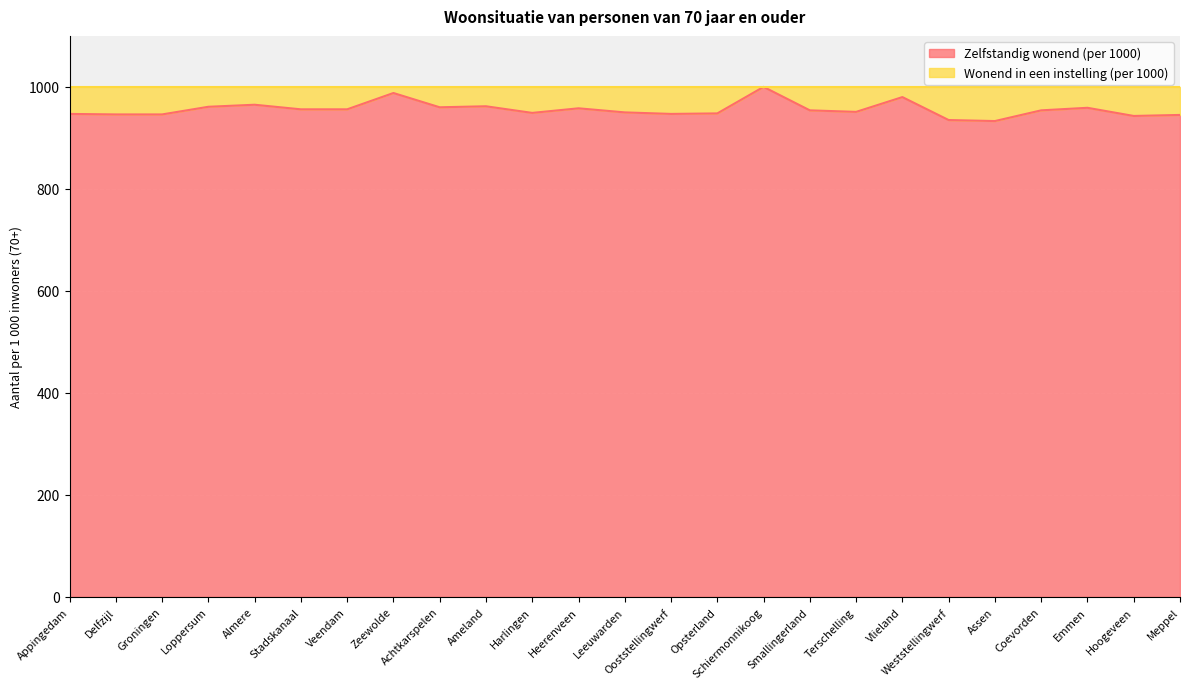

List the labels in order of value, smallest first.

Assen, Weststellingwerf, Hoogeveen, Meppel, Delfzijl, Groningen, Appingedam, Ooststellingwerf, Opsterland, Harlingen, Leeuwarden, Terschelling, Smallingerland, Coevorden, Stadskanaal, Veendam, Heerenveen, Emmen, Achtkarspelen, Loppersum, Ameland, Almere, Vlieland, Zeewolde, Schiermonnikoog